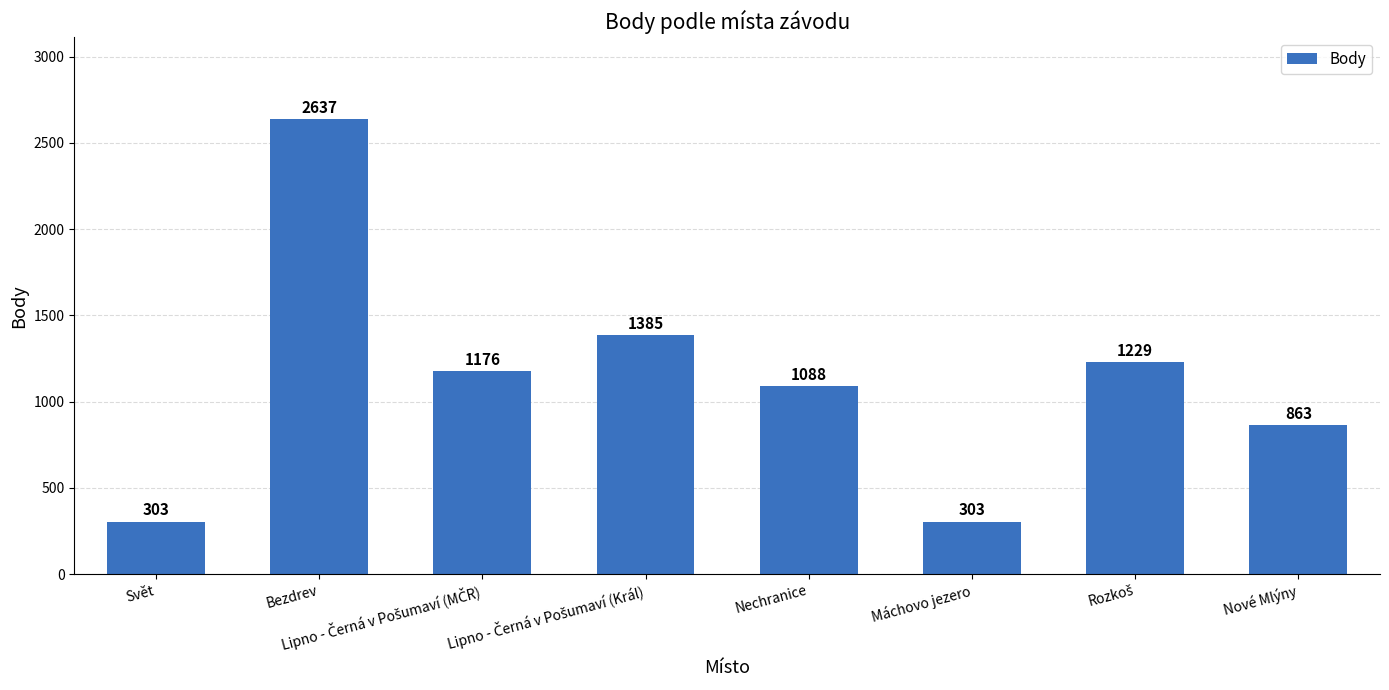

What is the difference between the second highest and minimum values?

1082